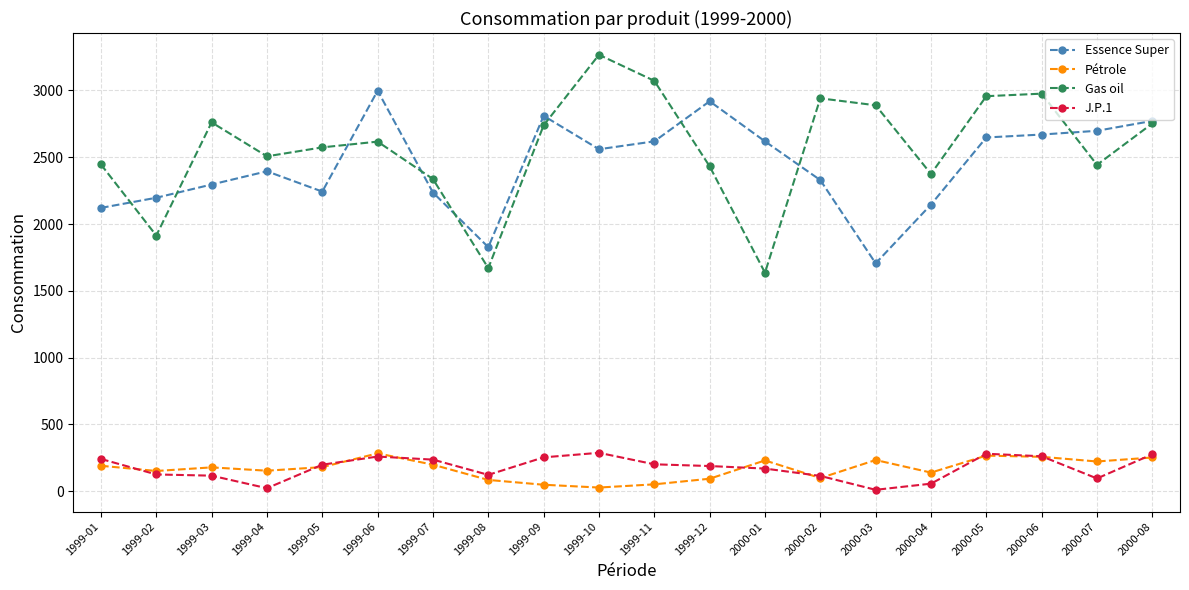

The value of Essence Super at 1999-08 is 841. True or false?

False